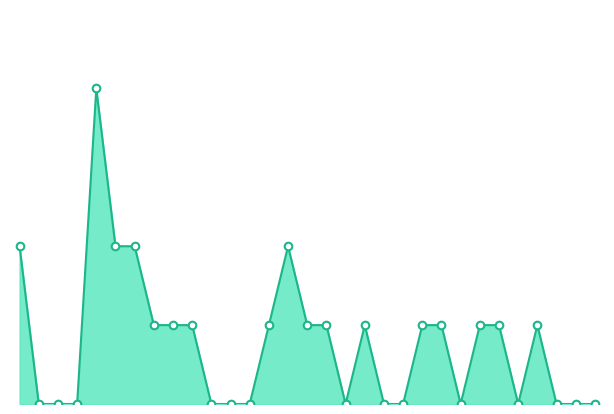

Does the chart have visible grid lines?

No